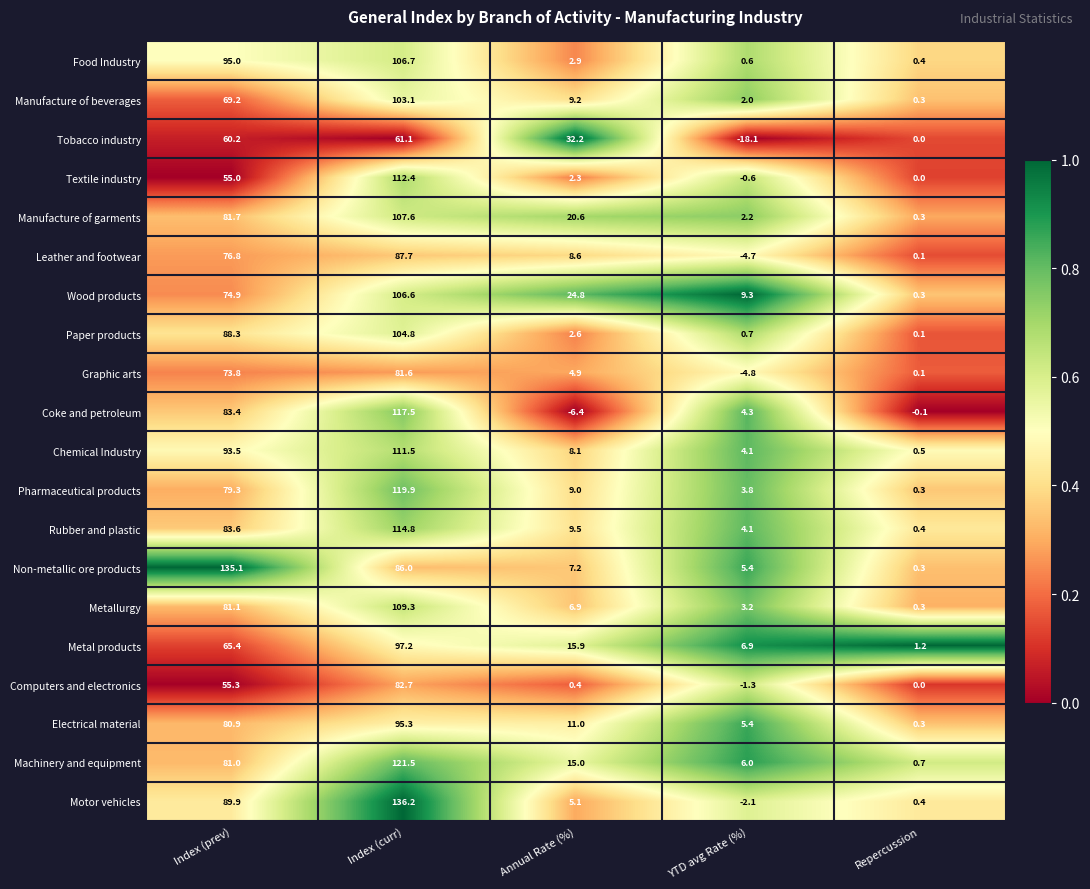

True or false: Computers and electronics has a value of 55.3 at Index (prev).

True